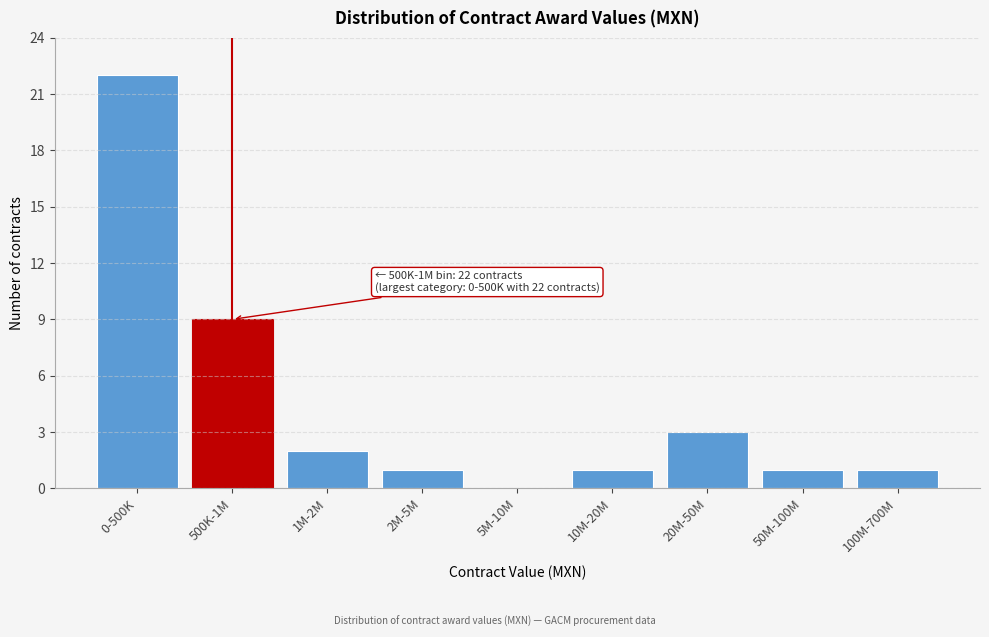

Reading right to left, what are all the values shown in this chart?

100M-700M=1	50M-100M=1	20M-50M=3	10M-20M=1	5M-10M=0	2M-5M=1	1M-2M=2	500K-1M=9	0-500K=22